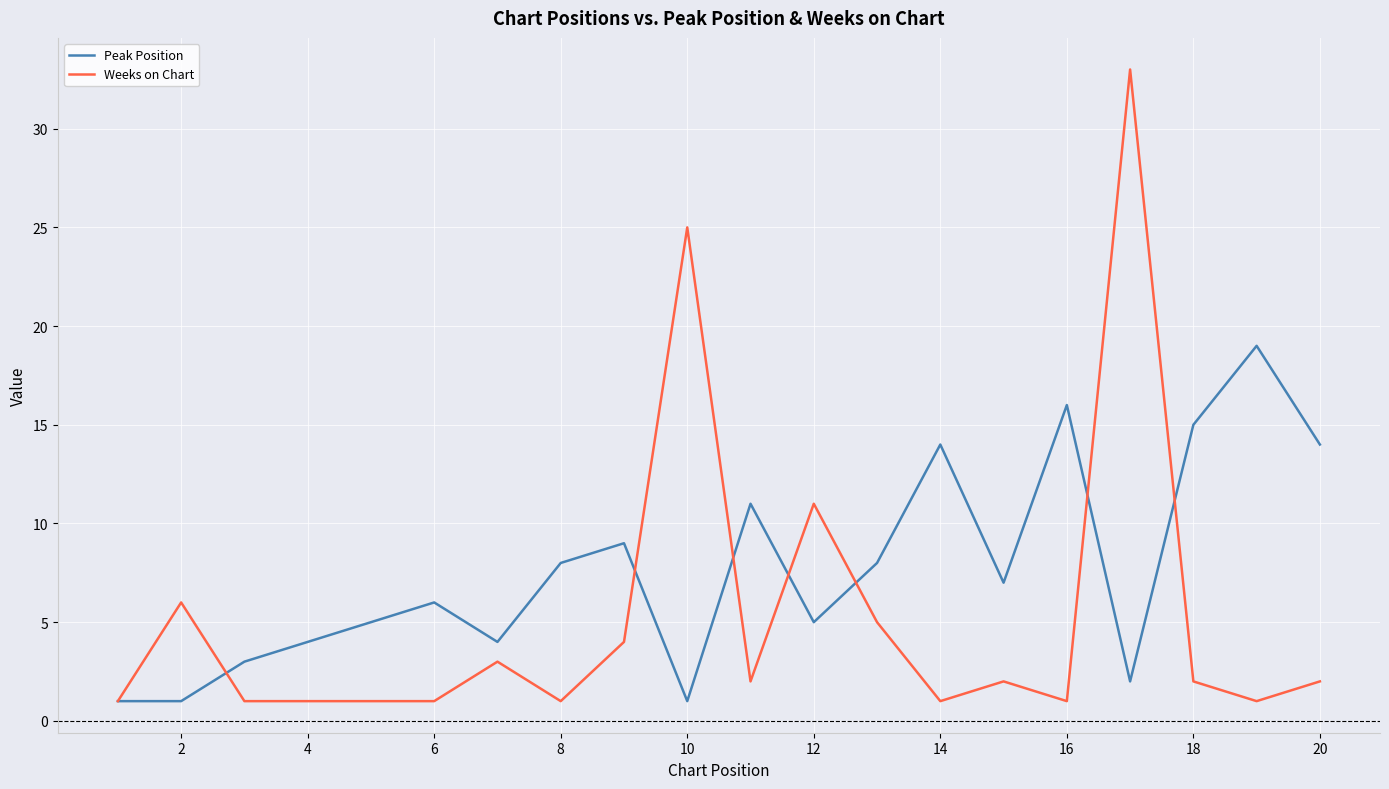

What is the highest value of the Weeks on Chart series?

33